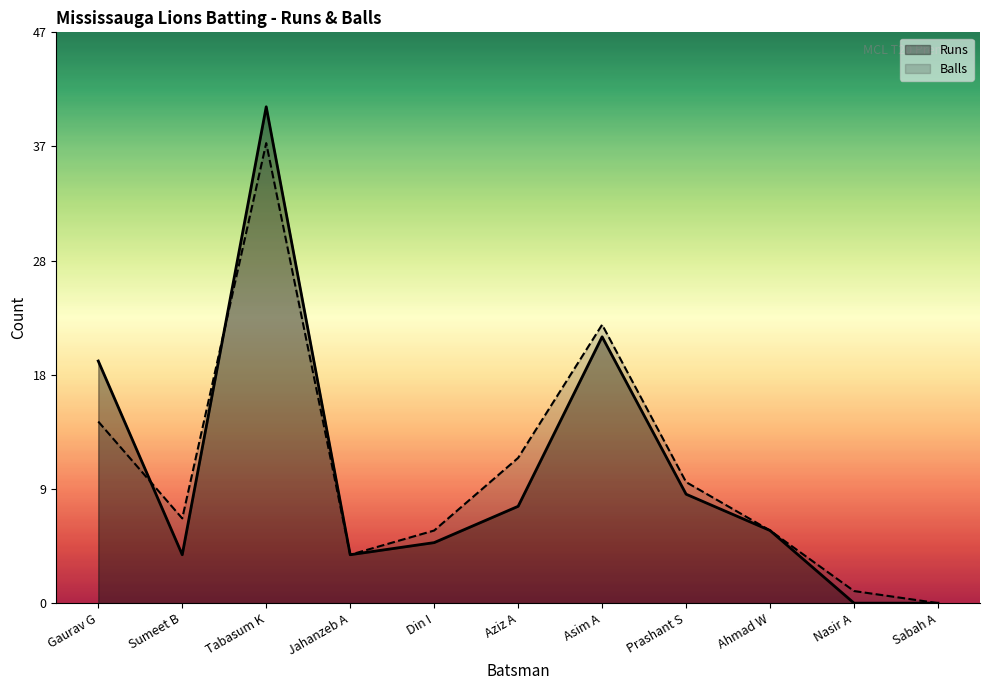

List the series in order of their peak value, highest first.

Runs, Balls